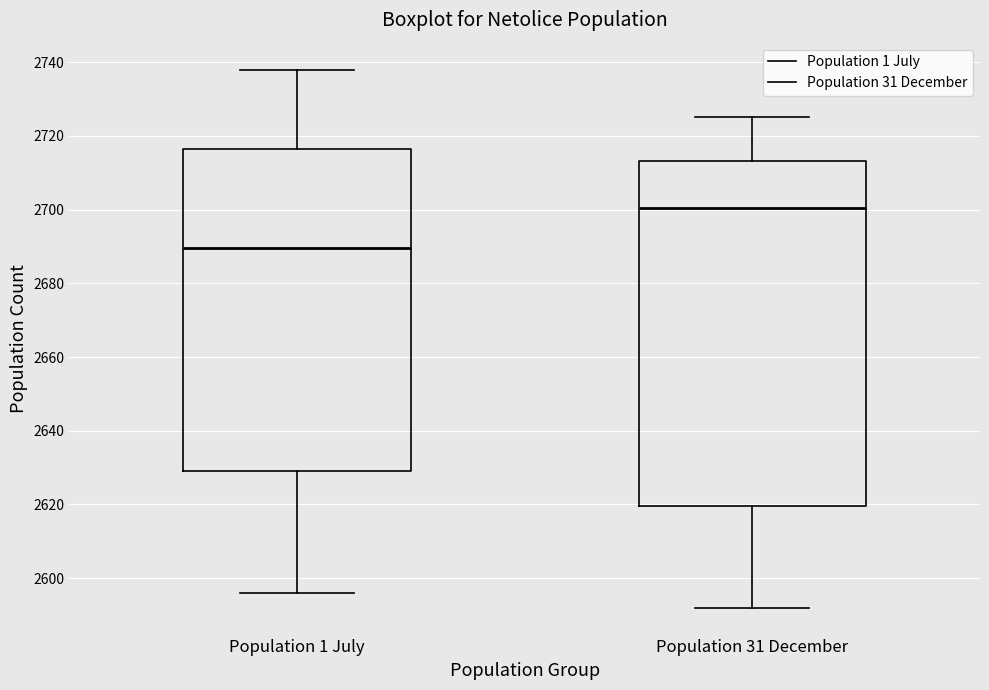

Reading left to right, read every box against the y-axis: the position of its median line, the range the box covers, and the ends of its whiskers. The values are not printed on the chart, so give them approximately, as read against the axis.

Population 1 July: median 2690, box 2630 to 2716, whiskers 2596 to 2738
Population 31 December: median 2700, box 2620 to 2714, whiskers 2592 to 2726